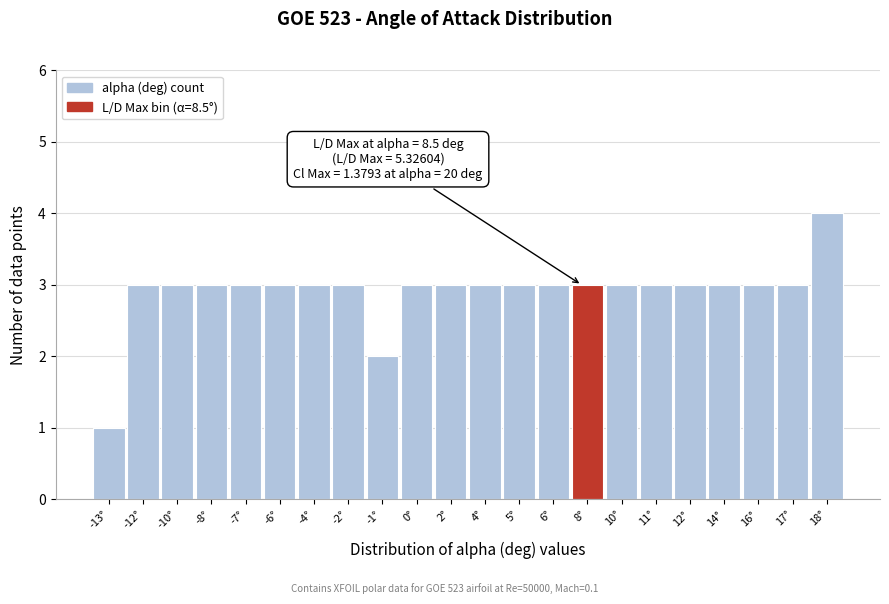

Reading left to right, extract all data points from this chart.

1	3	3	3	3	3	3	3	2	3	3	3	3	3	3	3	3	3	3	3	3	4